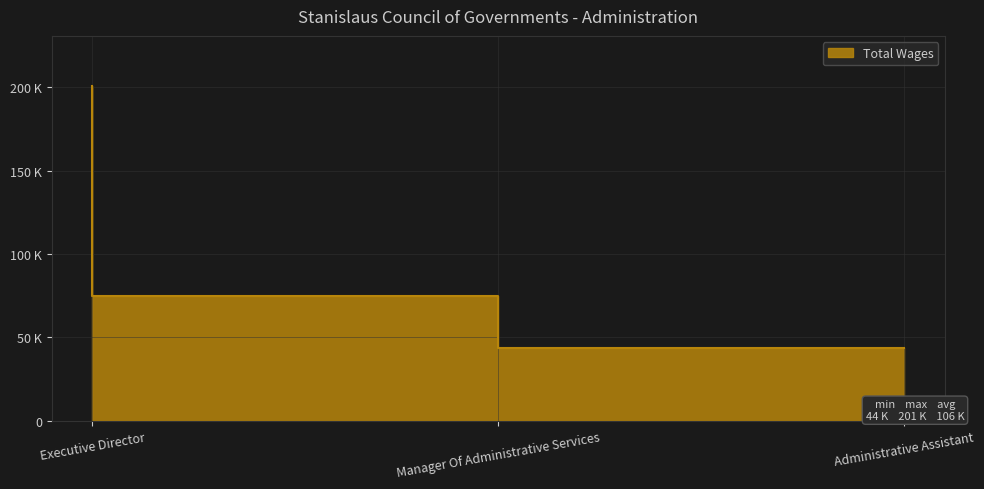

Rank the categories by value from lowest to highest.

Administrative Assistant, Manager Of Administrative Services, Executive Director